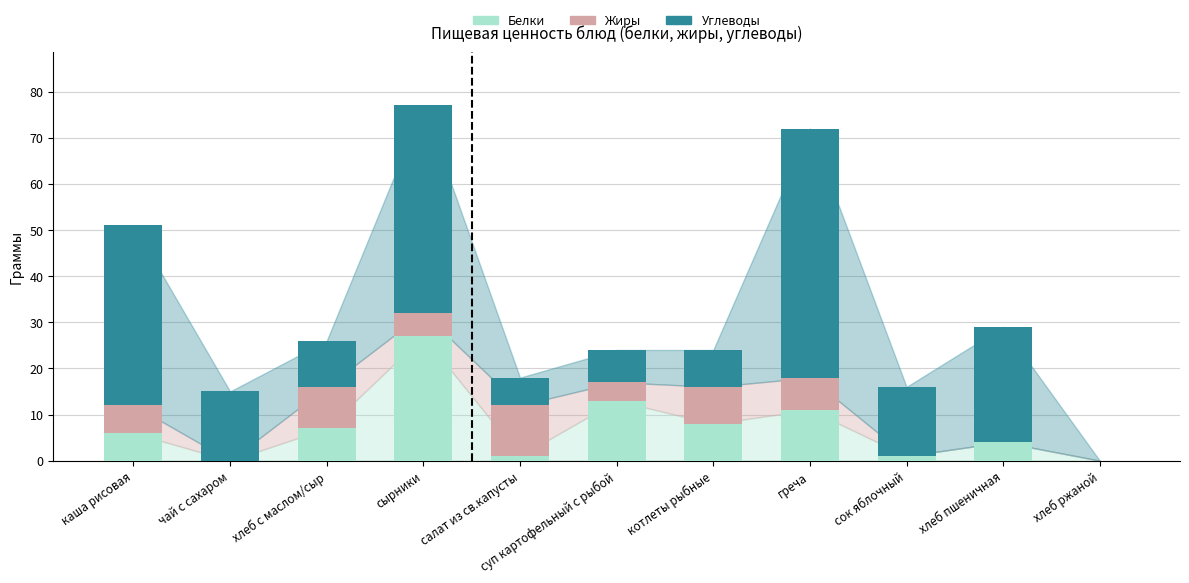

What is the total value across all series at котлеты рыбные?

24